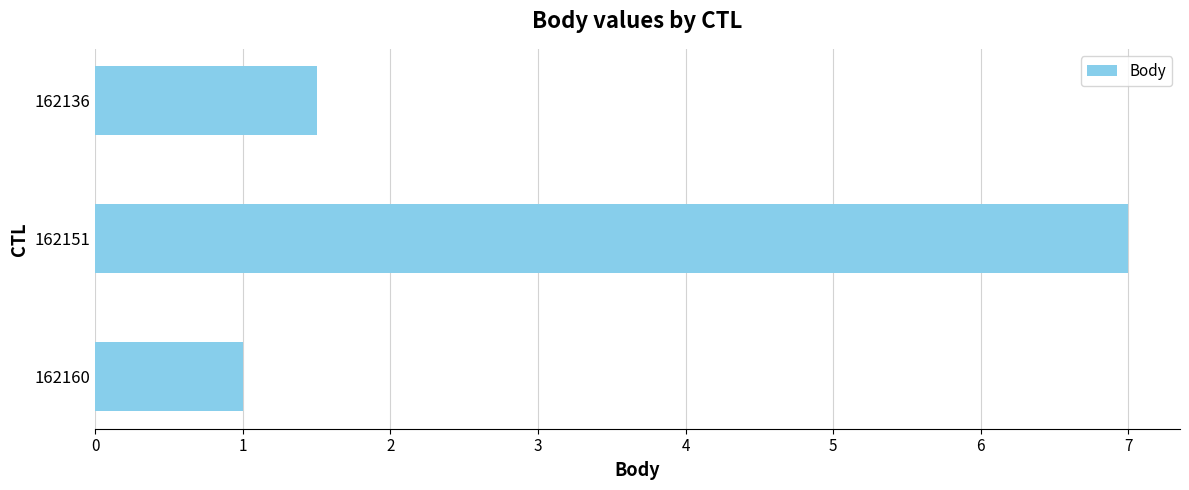

List the labels in order of value, largest first.

162151, 162136, 162160